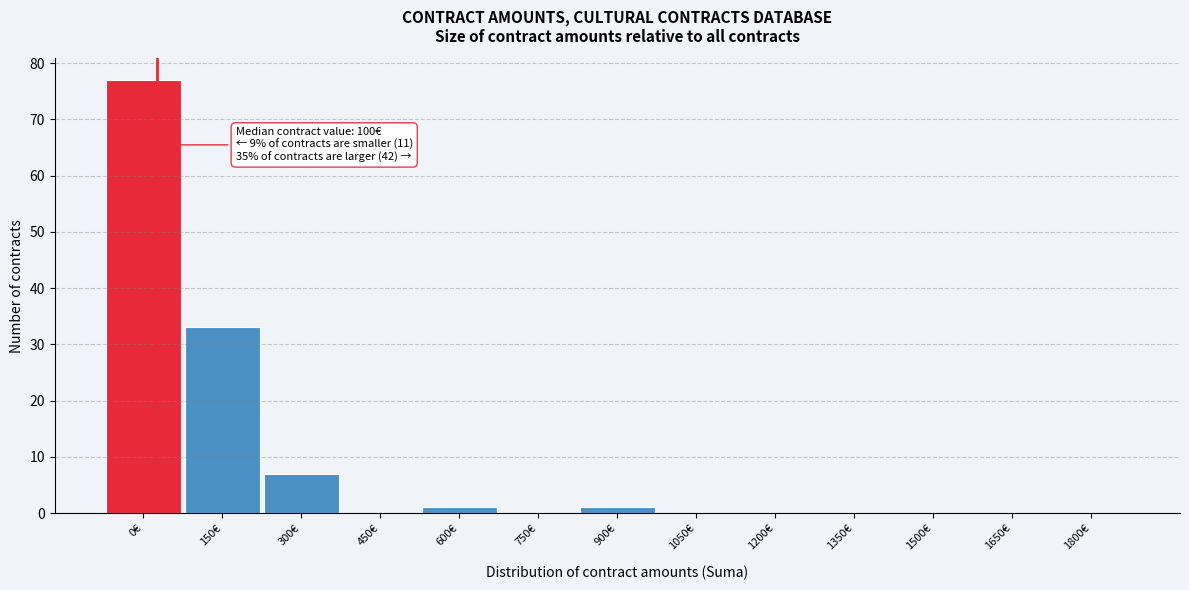

Reading right to left, what are all the values shown in this chart?

1800€=0	1650€=0	1500€=0	1350€=0	1200€=0	1050€=0	900€=1	750€=0	600€=1	450€=0	300€=7	150€=33	0€=77